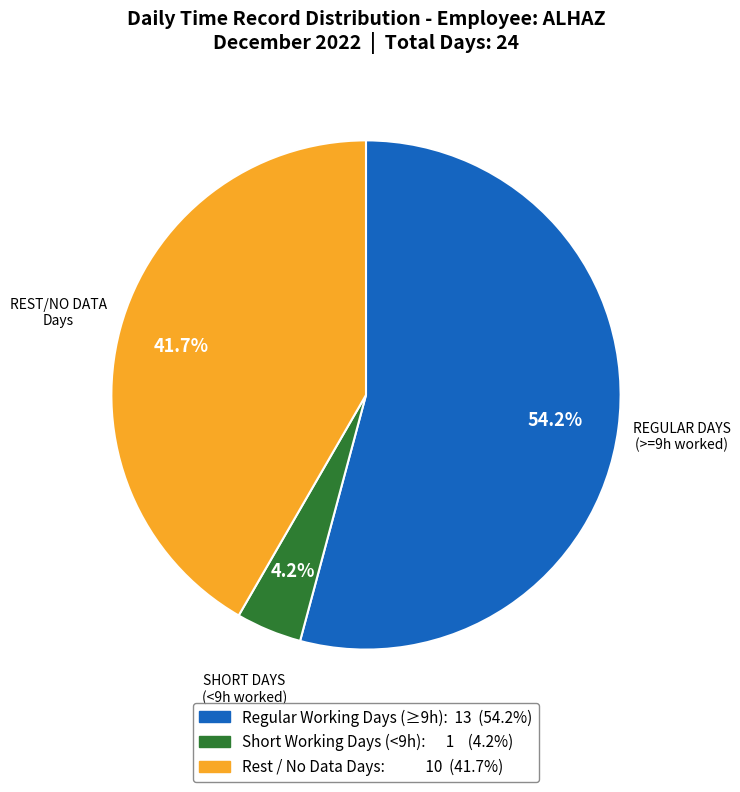

Is there any slice that represents more than half of the pie?

Yes